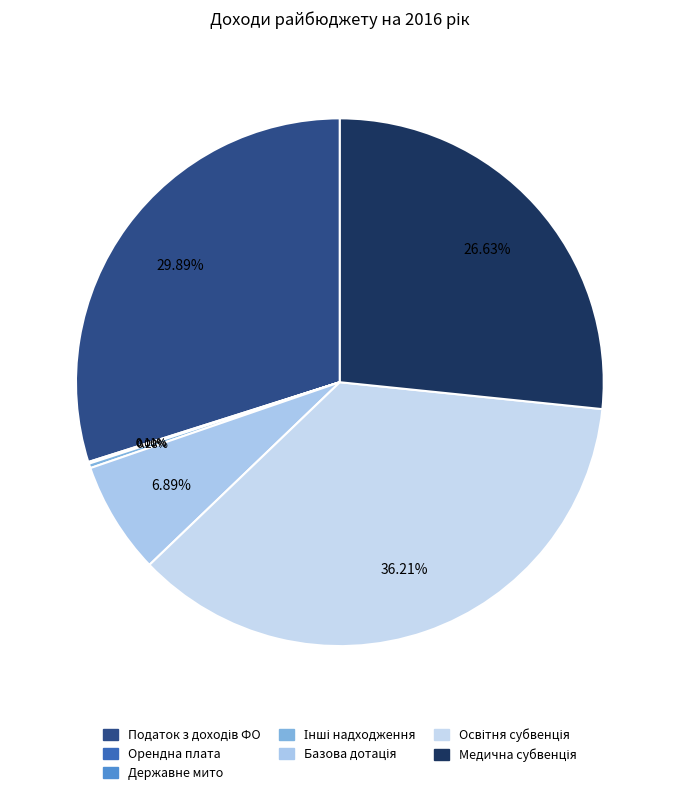

Which slice is the largest?

Освітня субвенція